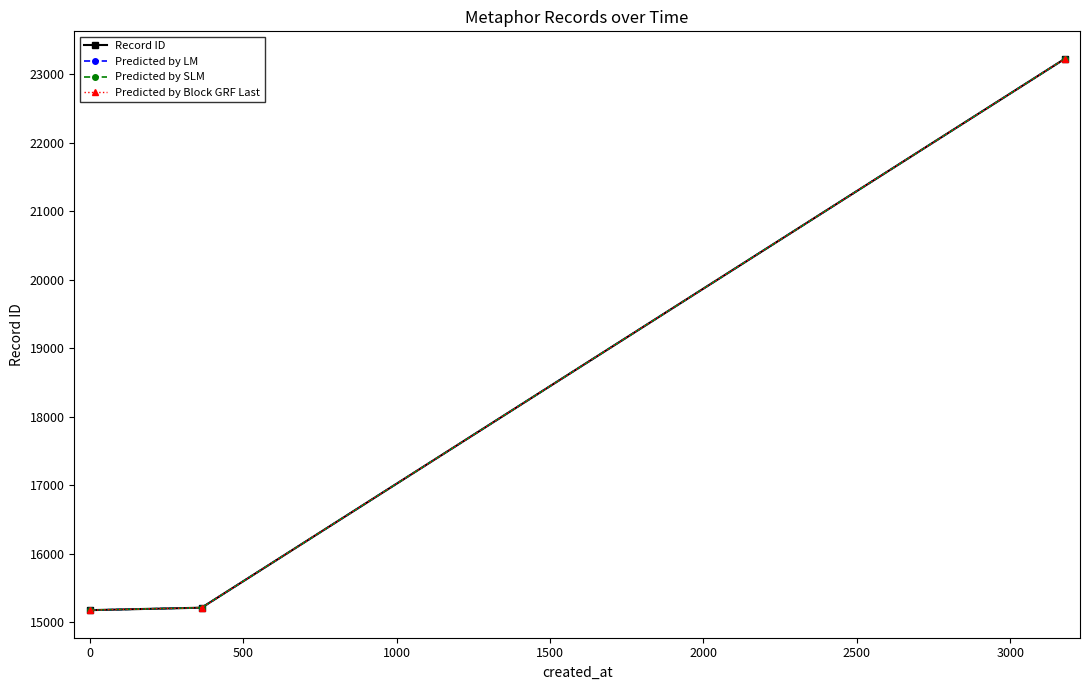

Which series has the widest spread of values?

Record ID